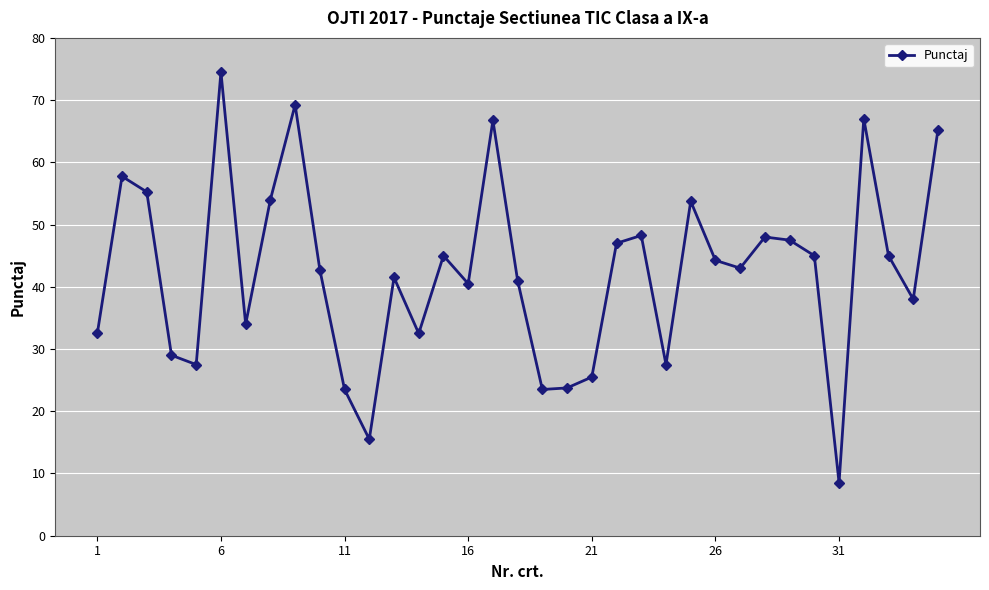

What is the value of the 25th point from the left?

53.8